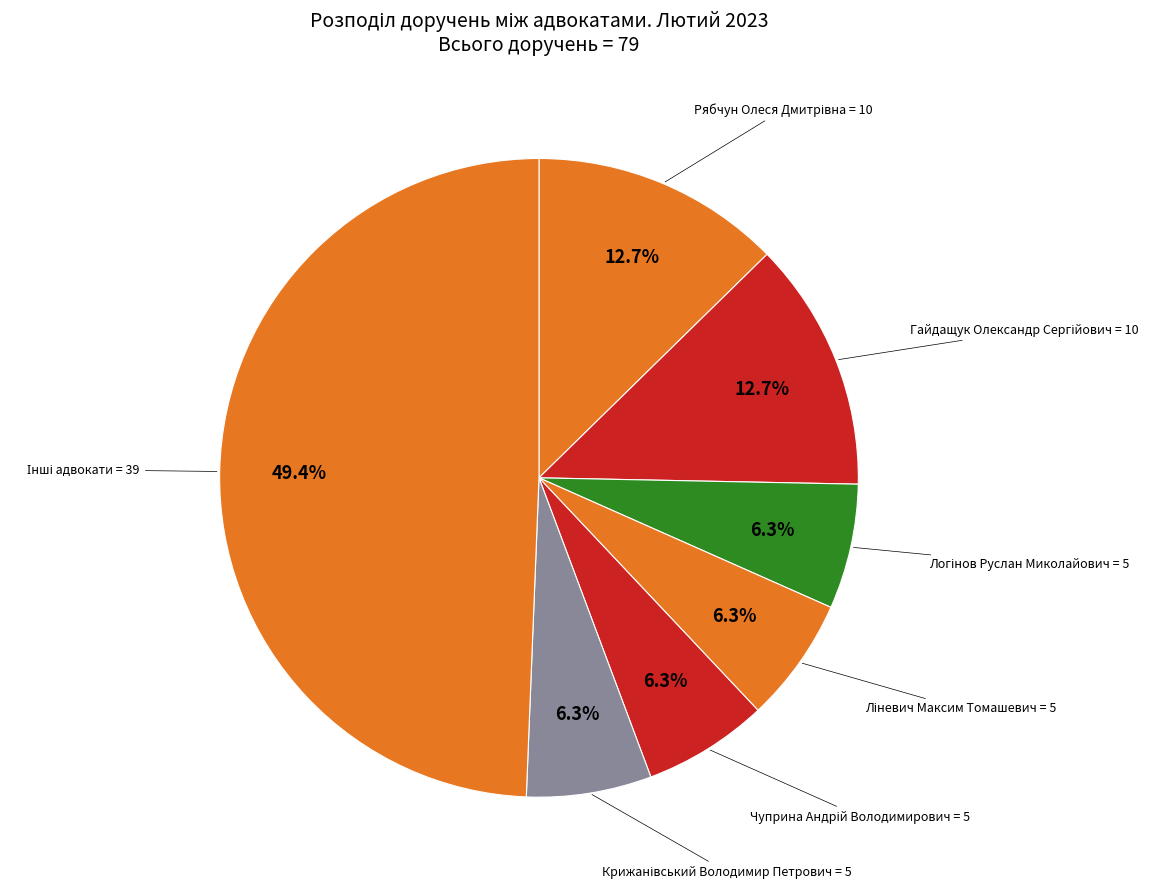

Is there any slice that represents more than half of the pie?

No